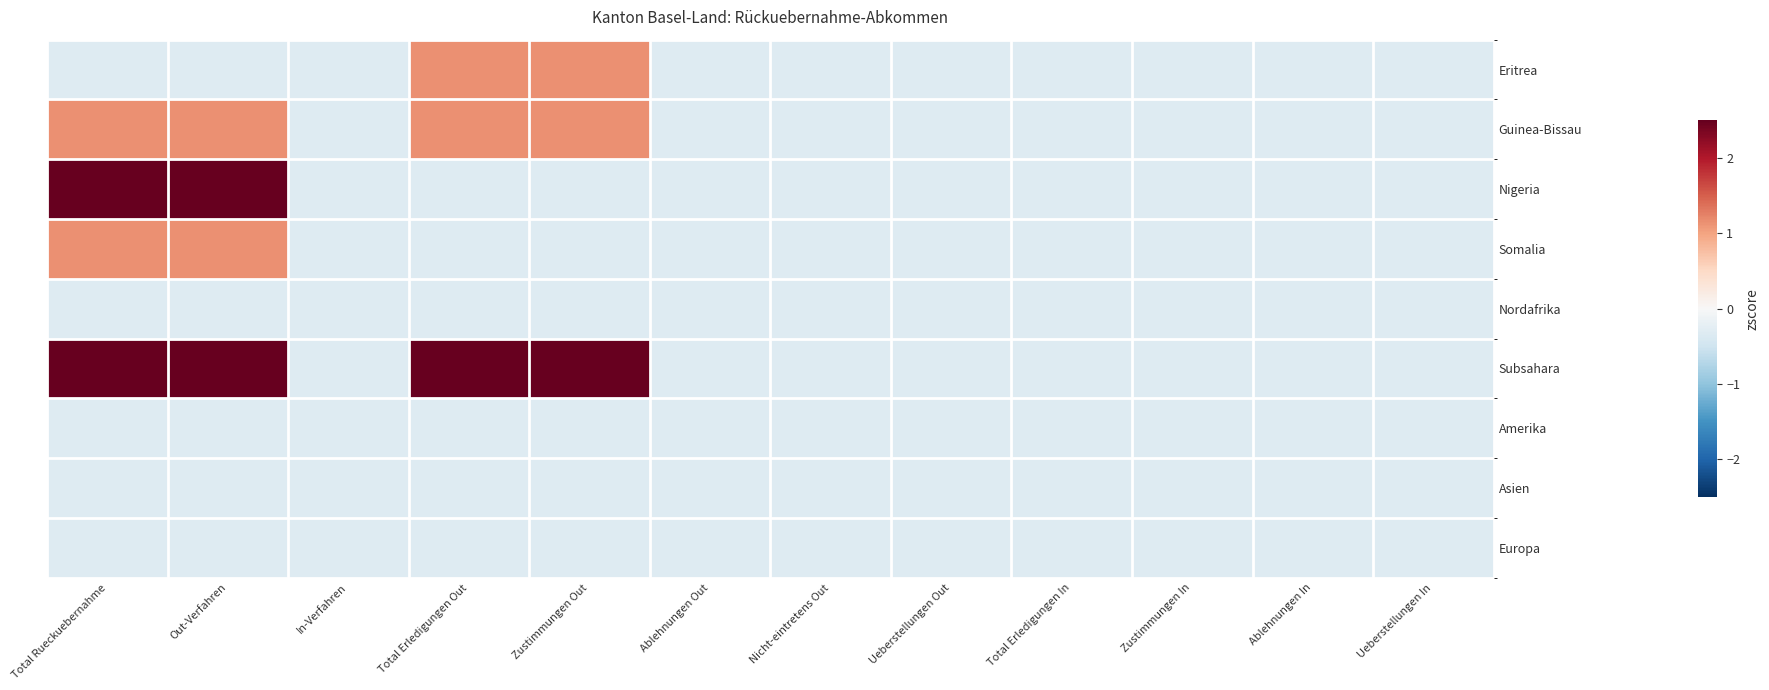

Reading left to right, transcribe all the data shown in this chart.

Eritrea: Total Rueckuebernahme=-0.3	Out-Verfahren=-0.3	In-Verfahren=-0.3	Total Erledigungen Out=1.1	Zustimmungen Out=1.1	Ablehnungen Out=-0.3	Nicht-eintretens Out=-0.3	Ueberstellungen Out=-0.3	Total Erledigungen In=-0.3	Zustimmungen In=-0.3	Ablehnungen In=-0.3	Ueberstellungen In=-0.3
Guinea-Bissau: Total Rueckuebernahme=1.1	Out-Verfahren=1.1	In-Verfahren=-0.3	Total Erledigungen Out=1.1	Zustimmungen Out=1.1	Ablehnungen Out=-0.3	Nicht-eintretens Out=-0.3	Ueberstellungen Out=-0.3	Total Erledigungen In=-0.3	Zustimmungen In=-0.3	Ablehnungen In=-0.3	Ueberstellungen In=-0.3
Nigeria: Total Rueckuebernahme=2.6	Out-Verfahren=2.6	In-Verfahren=-0.3	Total Erledigungen Out=-0.3	Zustimmungen Out=-0.3	Ablehnungen Out=-0.3	Nicht-eintretens Out=-0.3	Ueberstellungen Out=-0.3	Total Erledigungen In=-0.3	Zustimmungen In=-0.3	Ablehnungen In=-0.3	Ueberstellungen In=-0.3
Somalia: Total Rueckuebernahme=1.1	Out-Verfahren=1.1	In-Verfahren=-0.3	Total Erledigungen Out=-0.3	Zustimmungen Out=-0.3	Ablehnungen Out=-0.3	Nicht-eintretens Out=-0.3	Ueberstellungen Out=-0.3	Total Erledigungen In=-0.3	Zustimmungen In=-0.3	Ablehnungen In=-0.3	Ueberstellungen In=-0.3
Nordafrika: Total Rueckuebernahme=-0.3	Out-Verfahren=-0.3	In-Verfahren=-0.3	Total Erledigungen Out=-0.3	Zustimmungen Out=-0.3	Ablehnungen Out=-0.3	Nicht-eintretens Out=-0.3	Ueberstellungen Out=-0.3	Total Erledigungen In=-0.3	Zustimmungen In=-0.3	Ablehnungen In=-0.3	Ueberstellungen In=-0.3
Subsahara: Total Rueckuebernahme=5.5	Out-Verfahren=5.5	In-Verfahren=-0.3	Total Erledigungen Out=2.6	Zustimmungen Out=2.6	Ablehnungen Out=-0.3	Nicht-eintretens Out=-0.3	Ueberstellungen Out=-0.3	Total Erledigungen In=-0.3	Zustimmungen In=-0.3	Ablehnungen In=-0.3	Ueberstellungen In=-0.3
Amerika: Total Rueckuebernahme=-0.3	Out-Verfahren=-0.3	In-Verfahren=-0.3	Total Erledigungen Out=-0.3	Zustimmungen Out=-0.3	Ablehnungen Out=-0.3	Nicht-eintretens Out=-0.3	Ueberstellungen Out=-0.3	Total Erledigungen In=-0.3	Zustimmungen In=-0.3	Ablehnungen In=-0.3	Ueberstellungen In=-0.3
Asien: Total Rueckuebernahme=-0.3	Out-Verfahren=-0.3	In-Verfahren=-0.3	Total Erledigungen Out=-0.3	Zustimmungen Out=-0.3	Ablehnungen Out=-0.3	Nicht-eintretens Out=-0.3	Ueberstellungen Out=-0.3	Total Erledigungen In=-0.3	Zustimmungen In=-0.3	Ablehnungen In=-0.3	Ueberstellungen In=-0.3
Europa: Total Rueckuebernahme=-0.3	Out-Verfahren=-0.3	In-Verfahren=-0.3	Total Erledigungen Out=-0.3	Zustimmungen Out=-0.3	Ablehnungen Out=-0.3	Nicht-eintretens Out=-0.3	Ueberstellungen Out=-0.3	Total Erledigungen In=-0.3	Zustimmungen In=-0.3	Ablehnungen In=-0.3	Ueberstellungen In=-0.3